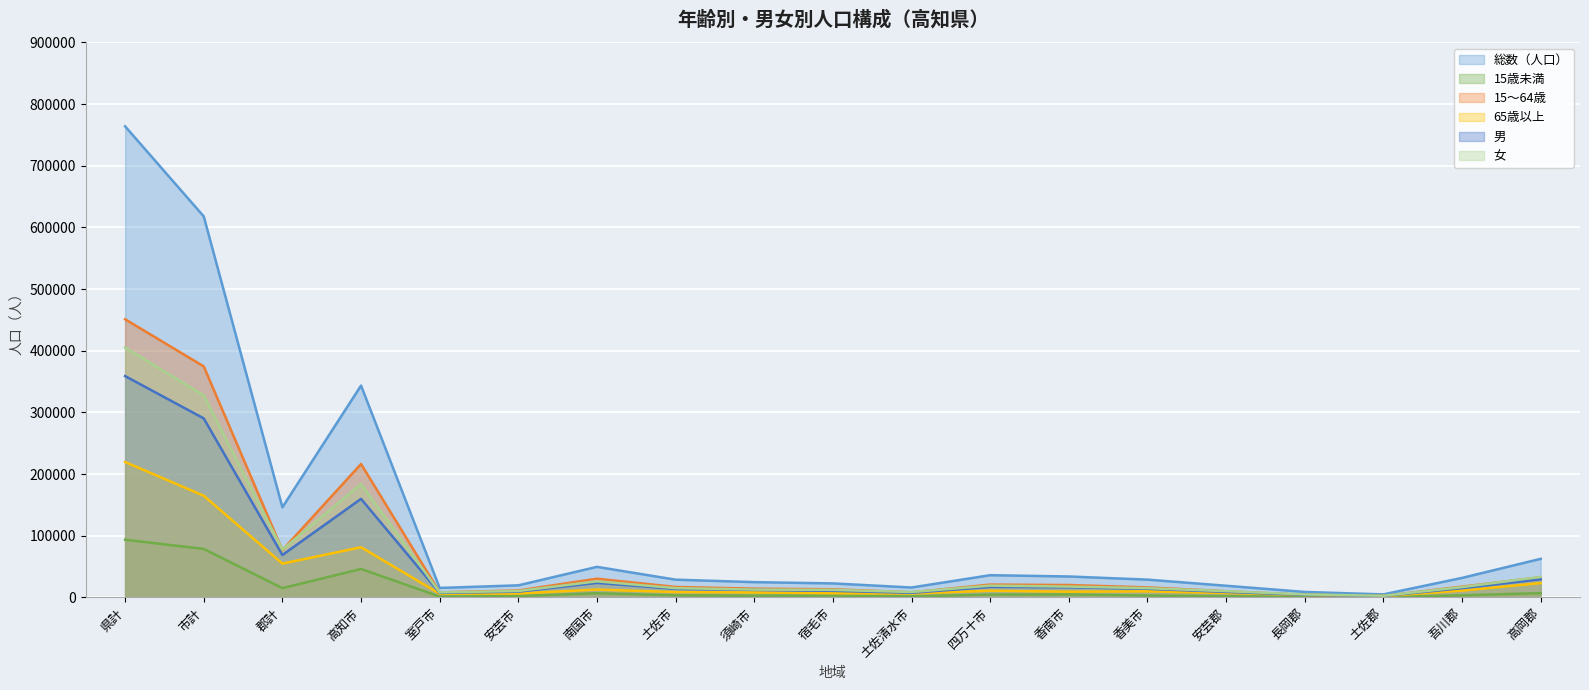

What is the maximum value for 15歳未満?

93400